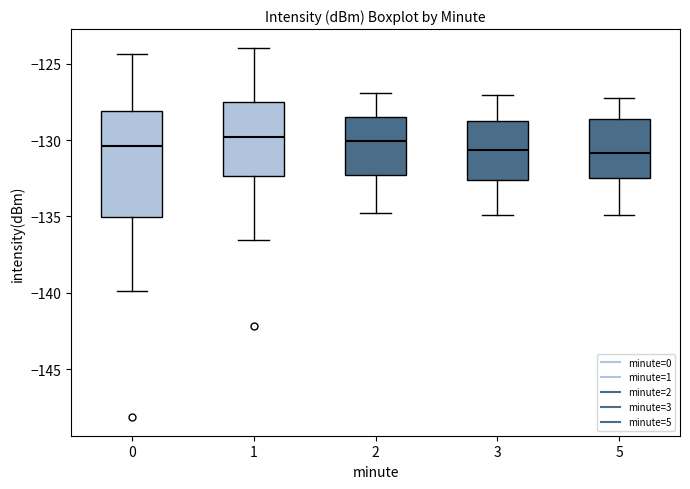

Reading left to right, transcribe this box plot: for each box, give where its median line is, the range the box spans, and where its two whiskers end, as read against the y-axis. The values are not printed on the chart, so give them approximately, as read against the axis.

0: median -130.5, box -135.0 to -128.0, whiskers -140.0 to -124.5
1: median -130.0, box -132.5 to -127.5, whiskers -136.5 to -124.0
2: median -130.0, box -132.5 to -128.5, whiskers -135.0 to -127.0
3: median -130.5, box -132.5 to -128.5, whiskers -135.0 to -127.0
5: median -131.0, box -132.5 to -128.5, whiskers -135.0 to -127.0